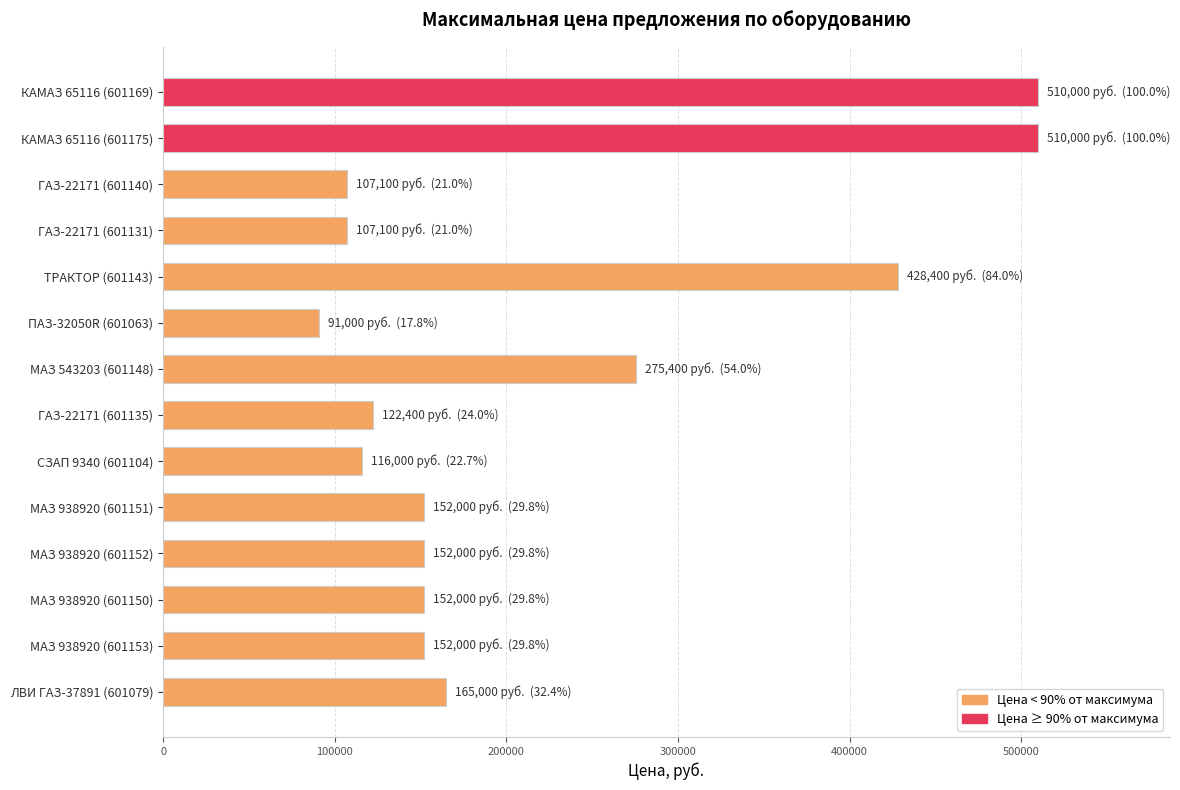

Reading top to bottom, transcribe all the data shown in this chart.

КАМАЗ 65116 (601169)=510000	КАМАЗ 65116 (601175)=510000	ГАЗ-22171 (601140)=107100	ГАЗ-22171 (601131)=107100	ТРАКТОР (601143)=428400	ПАЗ-32050R (601063)=91000	МАЗ 543203 (601148)=275400	ГАЗ-22171 (601135)=122400	СЗАП 9340 (601104)=116000	МАЗ 938920 (601151)=152000	МАЗ 938920 (601152)=152000	МАЗ 938920 (601150)=152000	МАЗ 938920 (601153)=152000	ЛВИ ГАЗ-37891 (601079)=165000